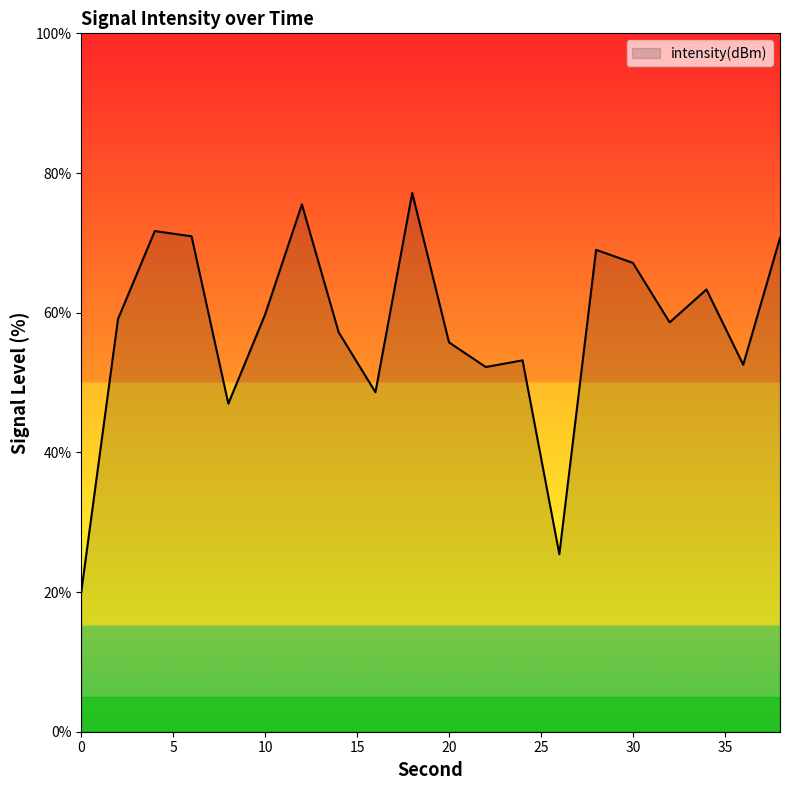

What is the greatest value displayed?

77.1